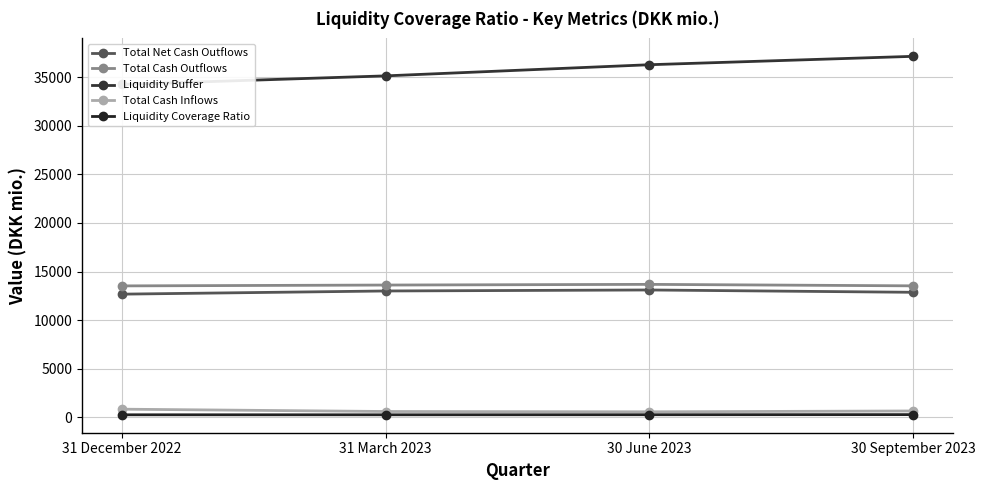

Reading left to right, extract all data points from this chart.

Total Net Cash Outflows: 31 December 2022=12679.9	31 March 2023=13006.3	30 June 2023=13109.0	30 September 2023=12870.3
Total Cash Outflows: 31 December 2022=13528.5	31 March 2023=13615.9	30 June 2023=13686.0	30 September 2023=13533.9
Liquidity Buffer: 31 December 2022=34248.3	31 March 2023=35129.7	30 June 2023=36277.0	30 September 2023=37140.5
Total Cash Inflows: 31 December 2022=848.7	31 March 2023=609.6	30 June 2023=577.0	30 September 2023=663.7
Liquidity Coverage Ratio: 31 December 2022=270.9	31 March 2023=270.5	30 June 2023=277.0	30 September 2023=289.3